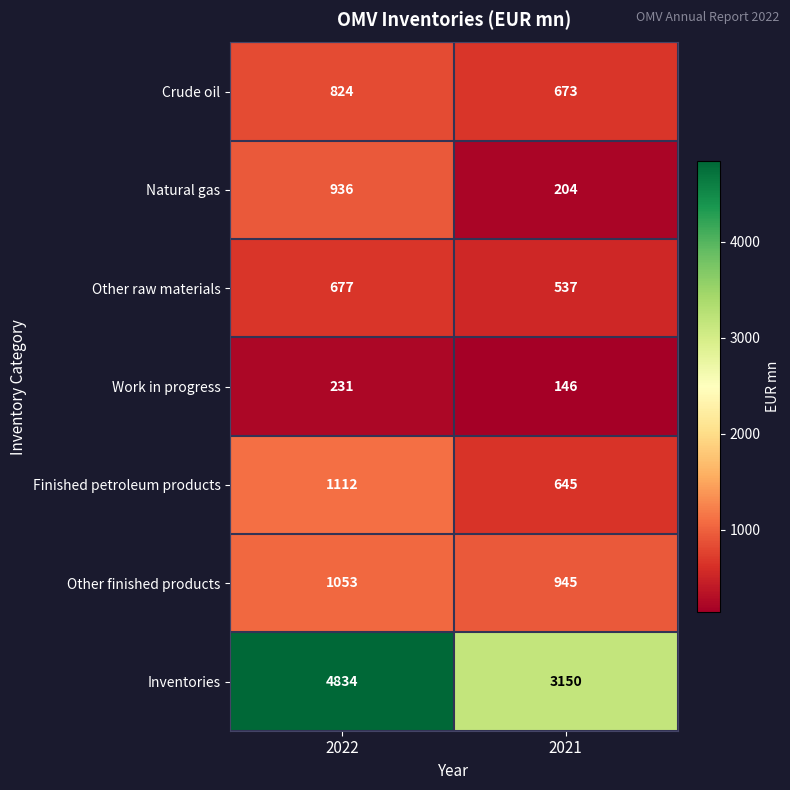

Reading left to right, what are all the values shown in this chart?

Crude oil: 2022=824	2021=673
Natural gas: 2022=936	2021=204
Other raw materials: 2022=677	2021=537
Work in progress: 2022=231	2021=146
Finished petroleum products: 2022=1112	2021=645
Other finished products: 2022=1053	2021=945
Inventories: 2022=4834	2021=3150